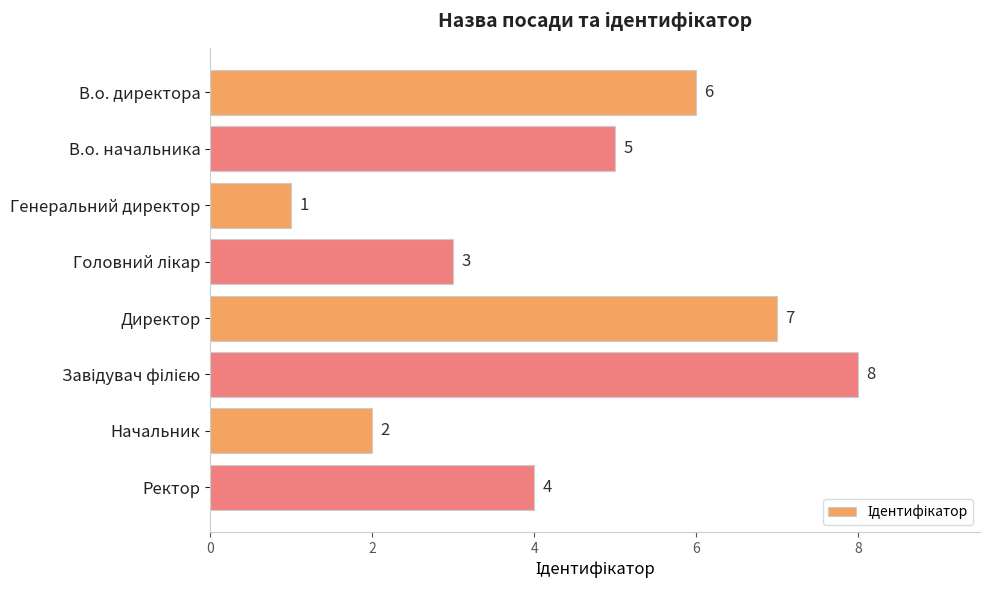

Approximately how many times larger is the value at Ректор compared to В.о. директора?

0.7